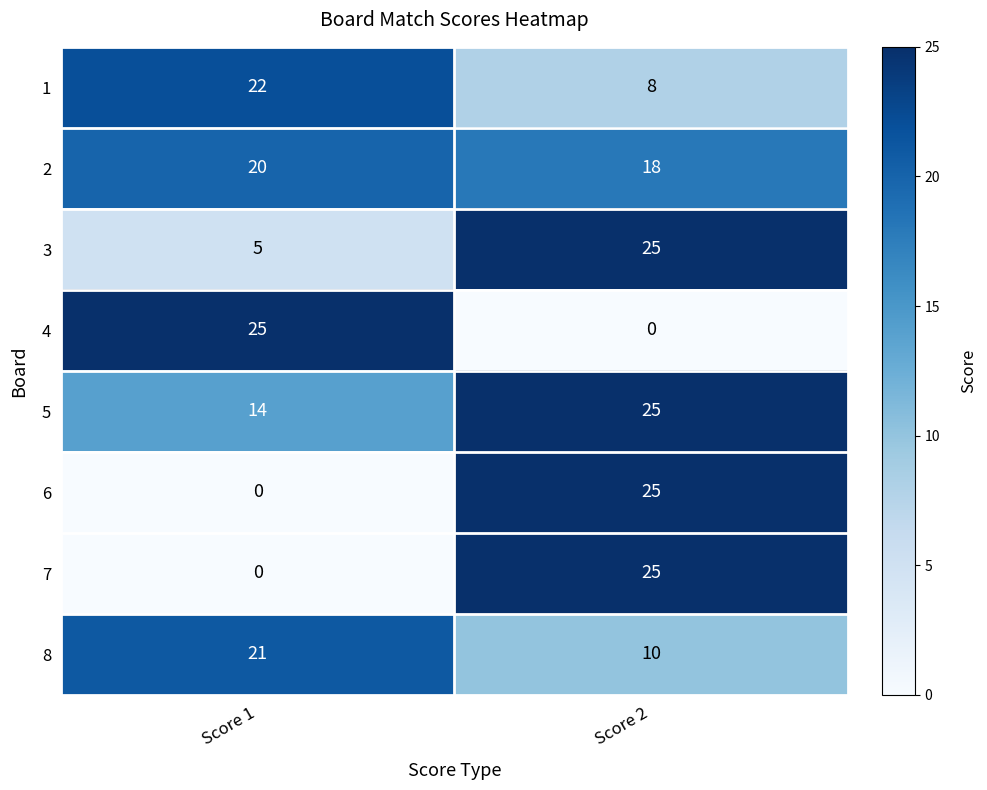

Rank the categories by 1 value from lowest to highest.

Score 2, Score 1